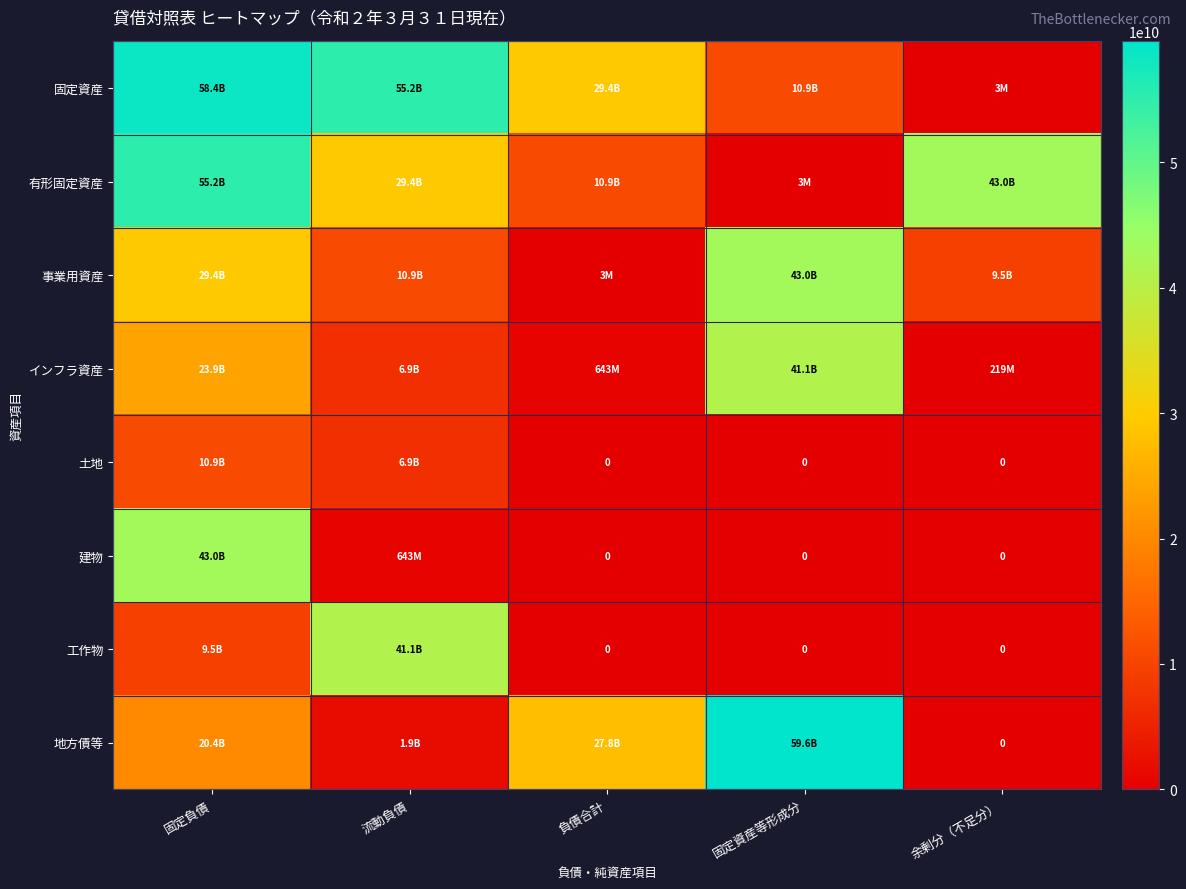

Which series has the largest total across all categories?

固定資産